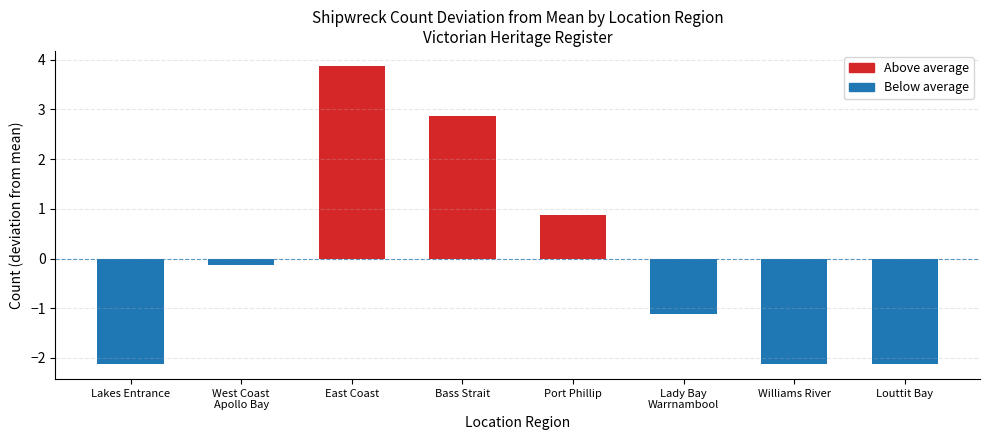

What position from the left is Port Phillip?

5